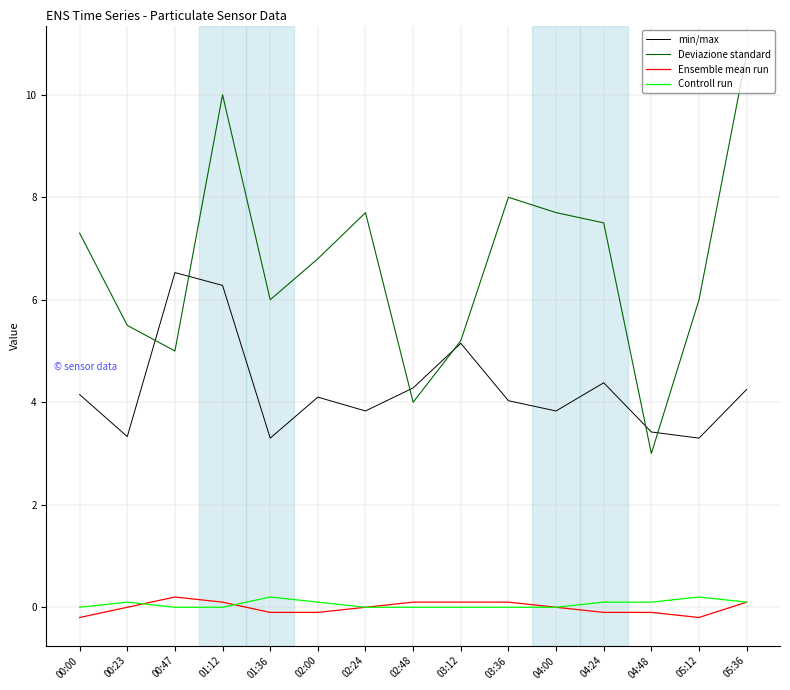

What is the sum of all Deviazione standard values?

100.5